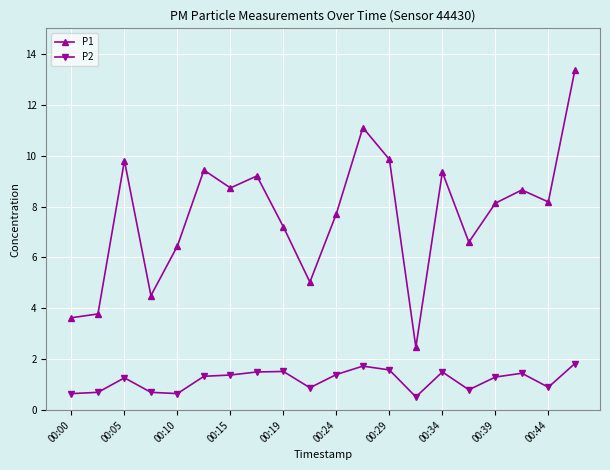

What is the minimum value for P2?

0.5